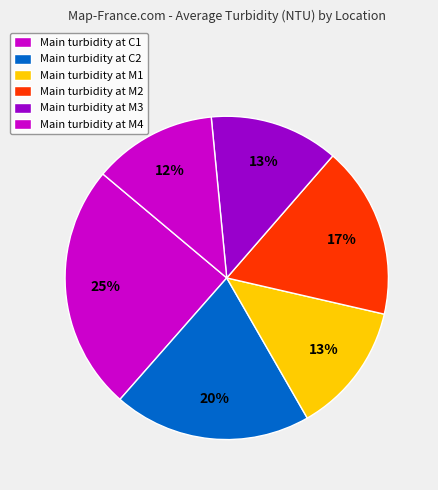

How many slices are in this pie chart?

6